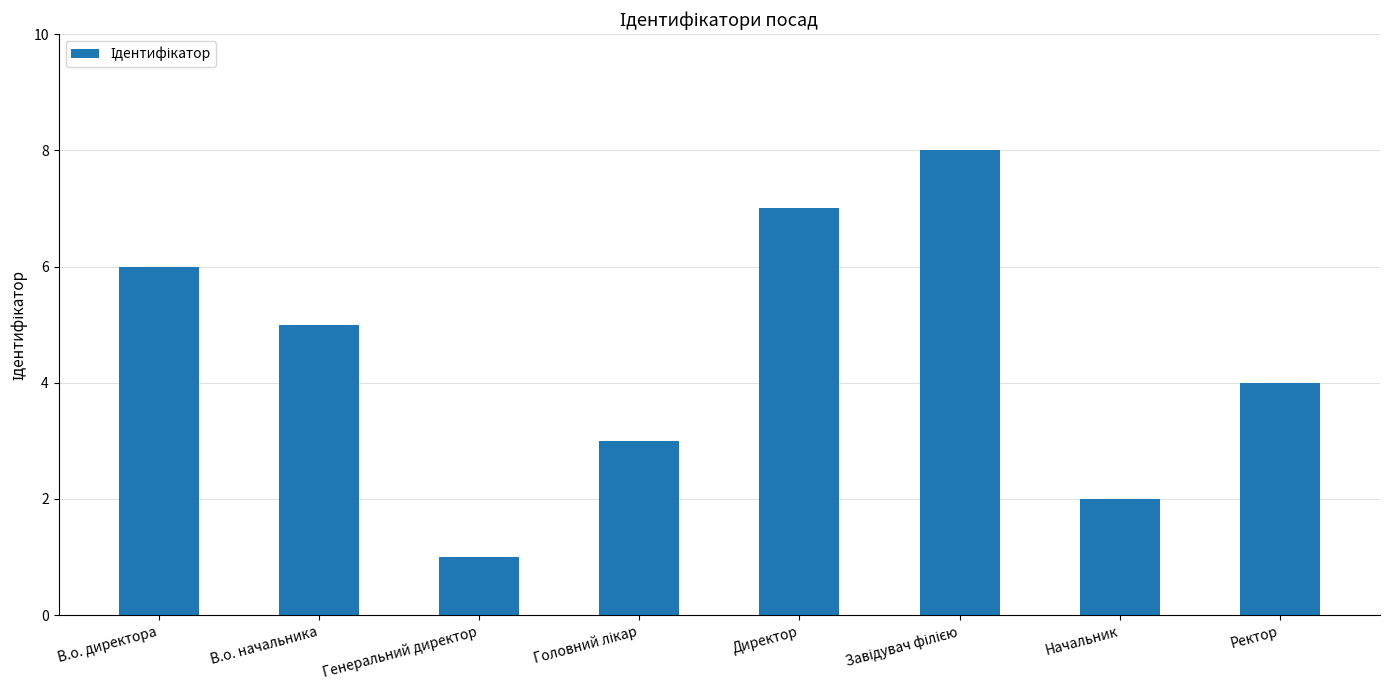

Between Директор and В.о. начальника, which is larger?

Директор